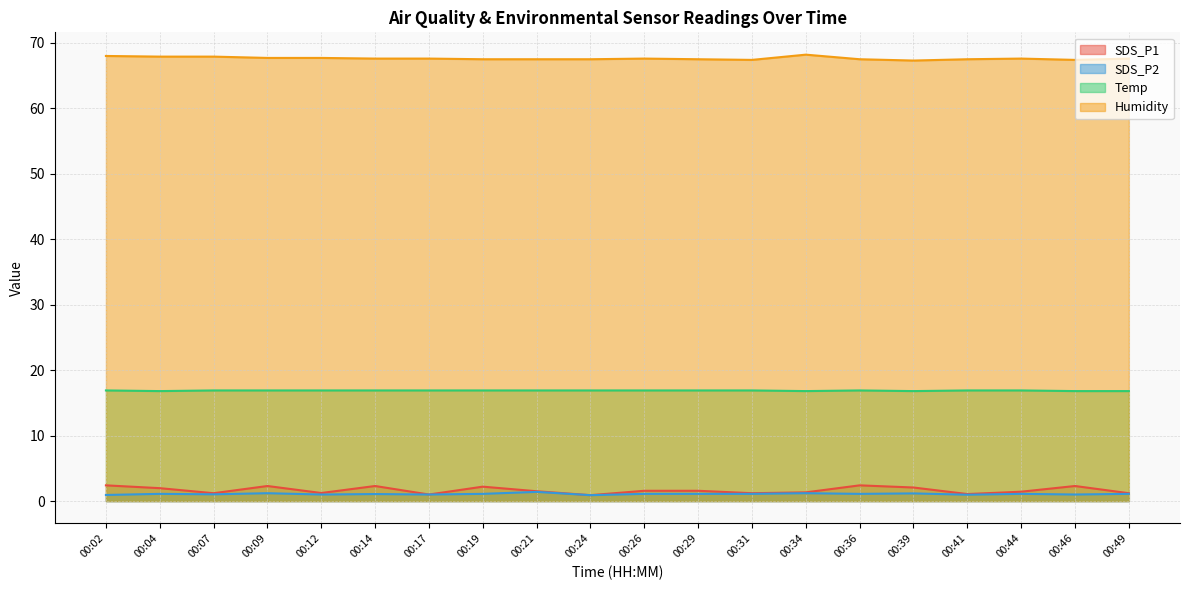

What is the sum of all Humidity values?

1352.5